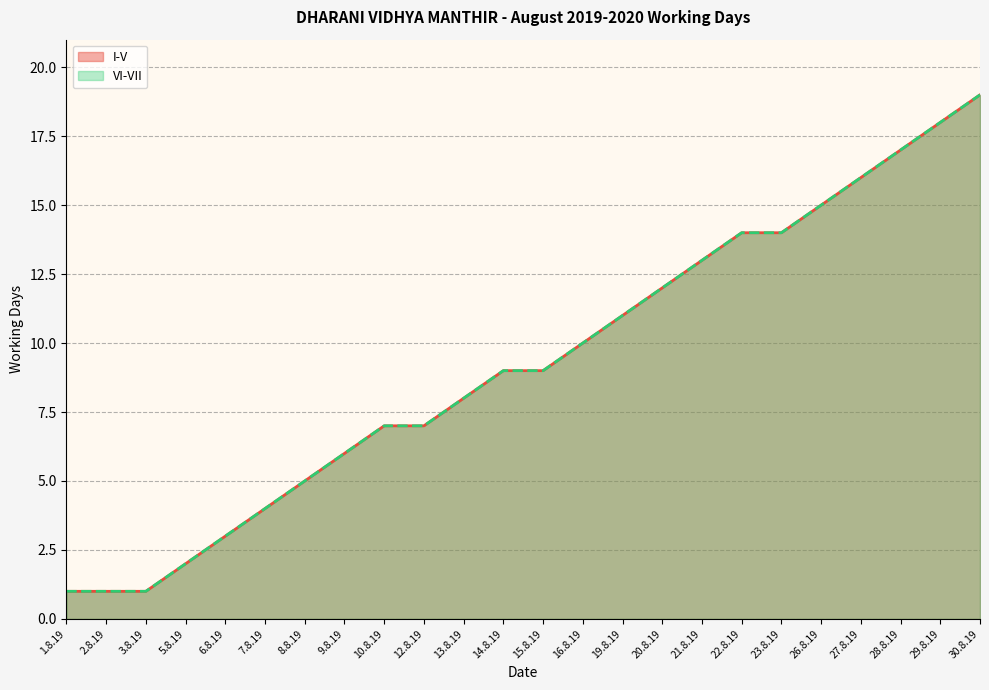

Does the chart display data point markers on the line(s)?

No